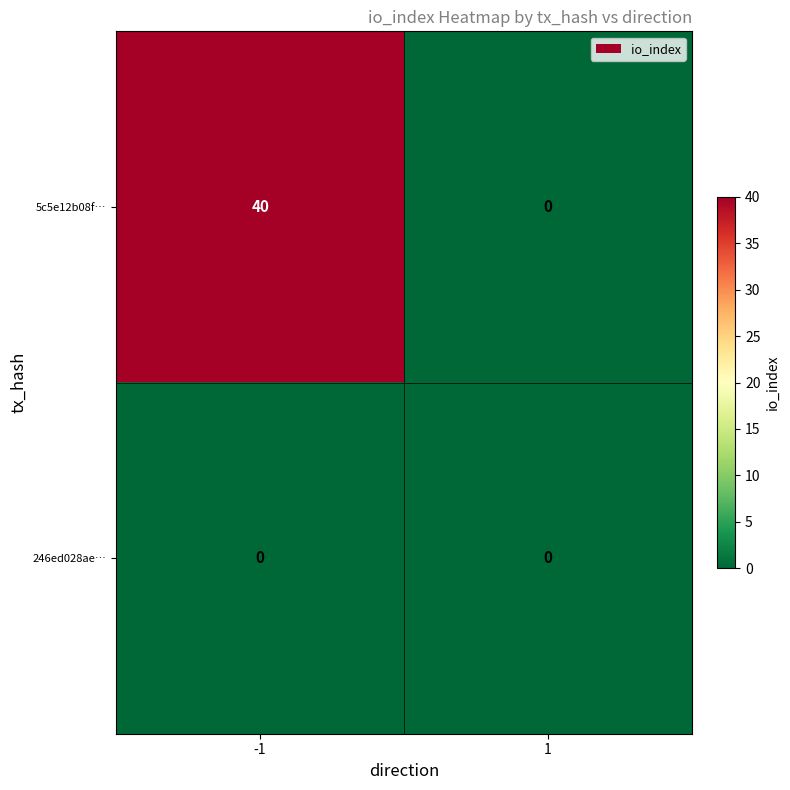

At how many categories does at least one series exceed 4?

1